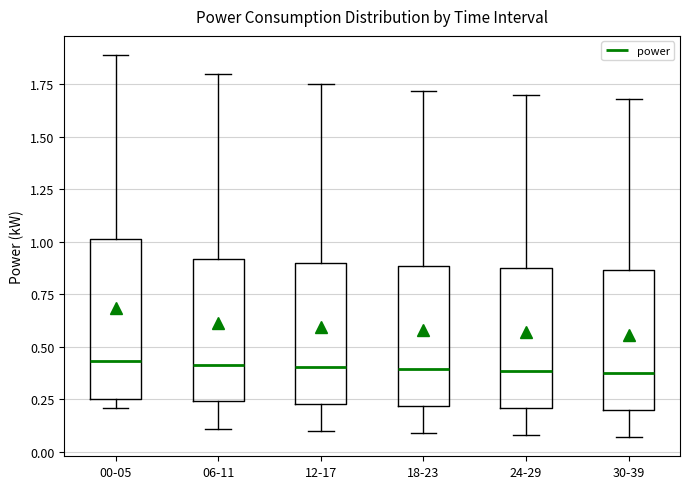

Reading left to right, read every box against the y-axis: the position of its median line, the range the box covers, and the ends of its whiskers. The values are not printed on the chart, so give them approximately, as read against the axis.

00-05: median 0.45, box 0.25 to 1.00, whiskers 0.20 to 1.90
06-11: median 0.40, box 0.25 to 0.90, whiskers 0.10 to 1.80
12-17: median 0.40, box 0.25 to 0.90, whiskers 0.10 to 1.75
18-23: median 0.40, box 0.20 to 0.90, whiskers 0.10 to 1.70
24-29: median 0.40, box 0.20 to 0.90, whiskers 0.10 to 1.70
30-39: median 0.40, box 0.20 to 0.85, whiskers 0.05 to 1.70